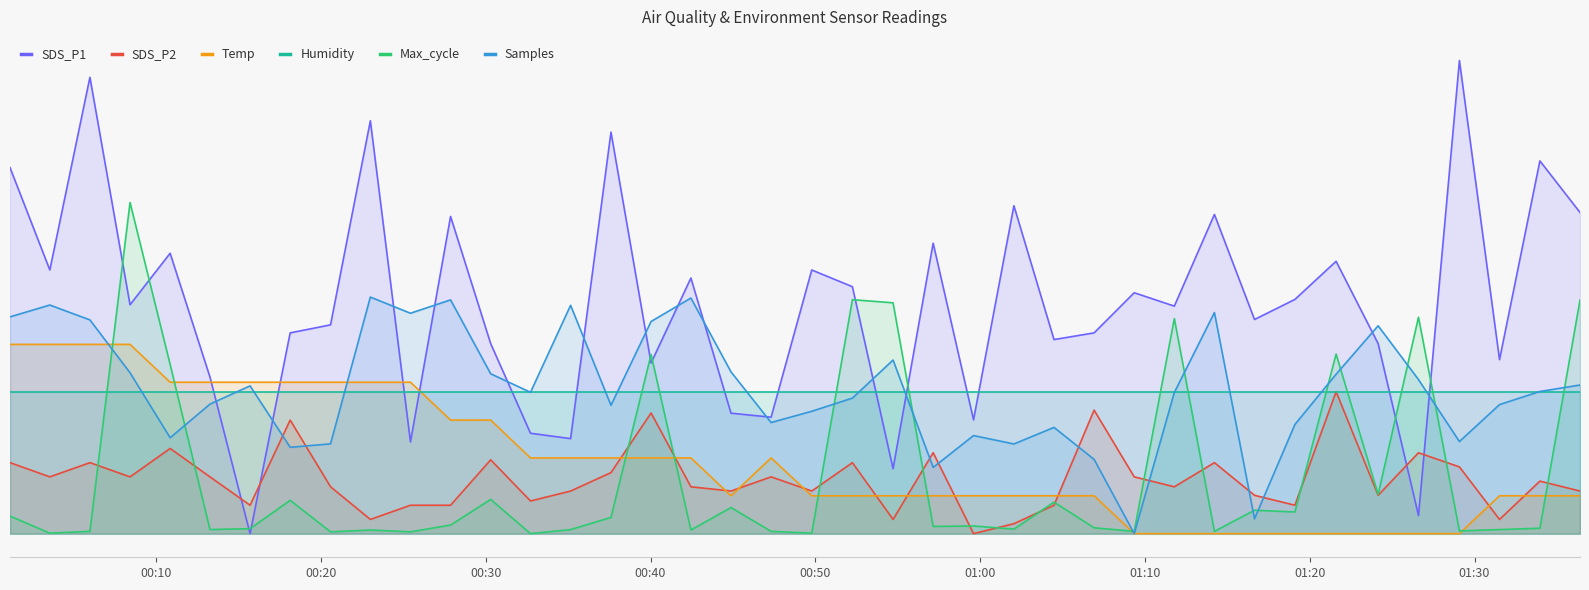

What are all the series names shown in the legend?

SDS_P1, SDS_P2, Temp, Humidity, Max_cycle, Samples